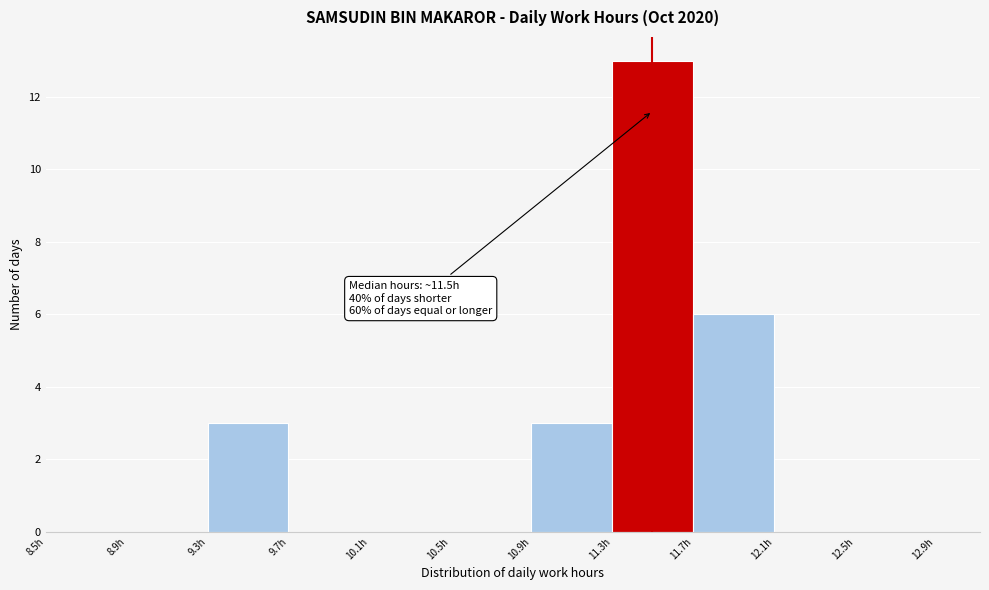

Over which range of the x-axis is the bar tallest?

11.3 to 11.7